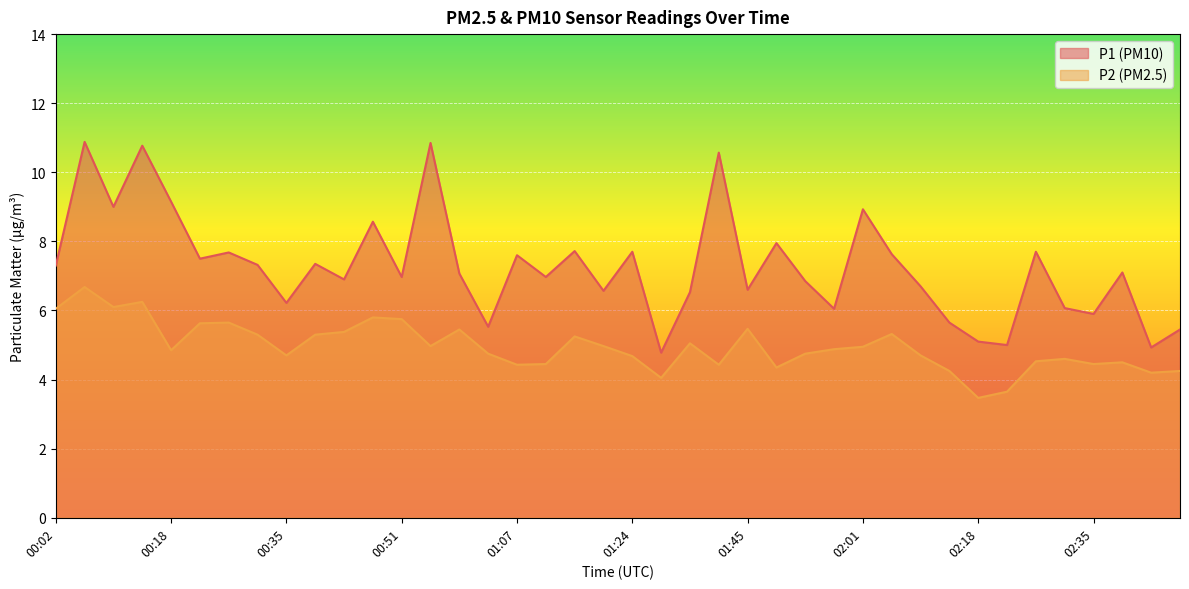

What is the sum of all P2 values?

198.2